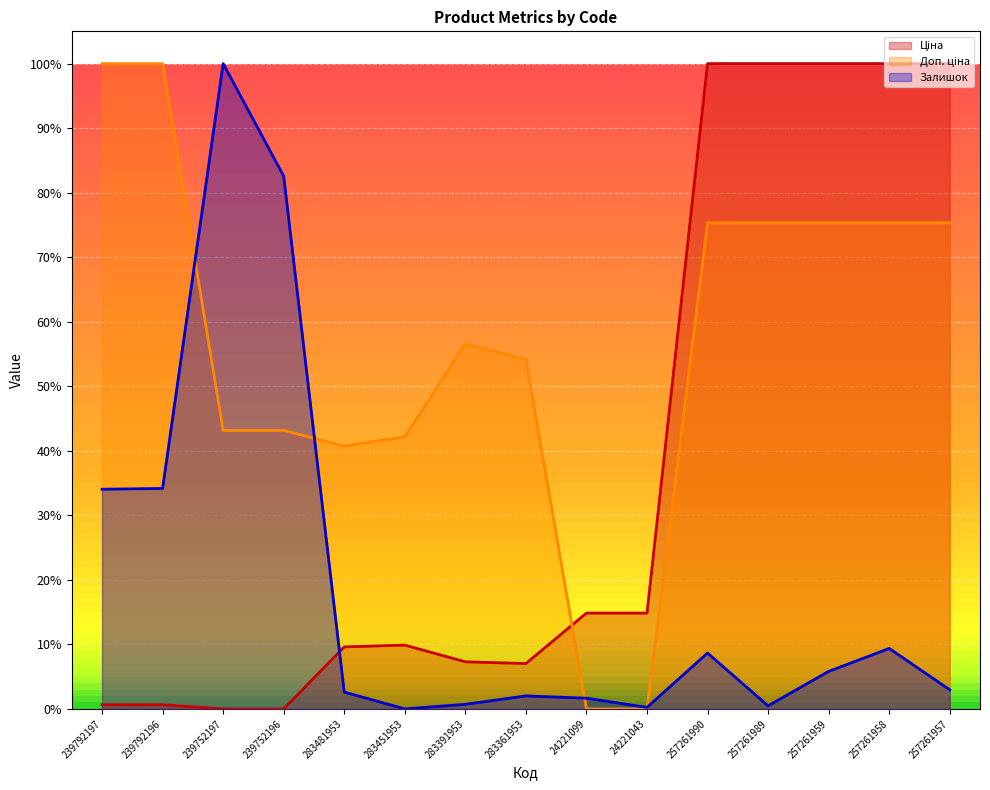

What is the maximum value for Ціна?

1.0